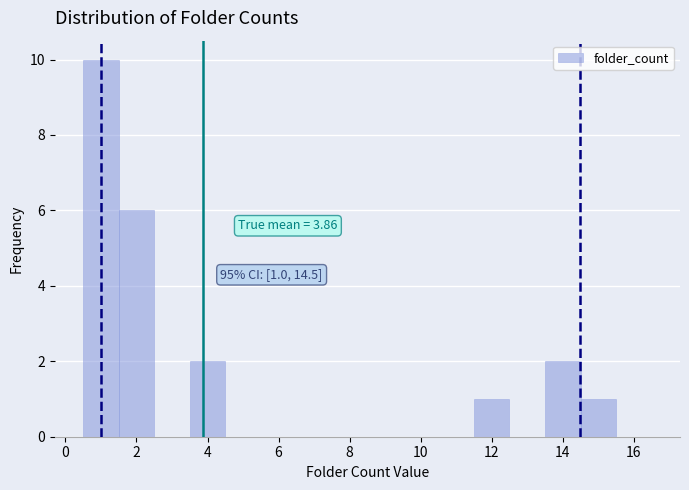

Over which range of the x-axis is the bar tallest?

0.5 to 1.5